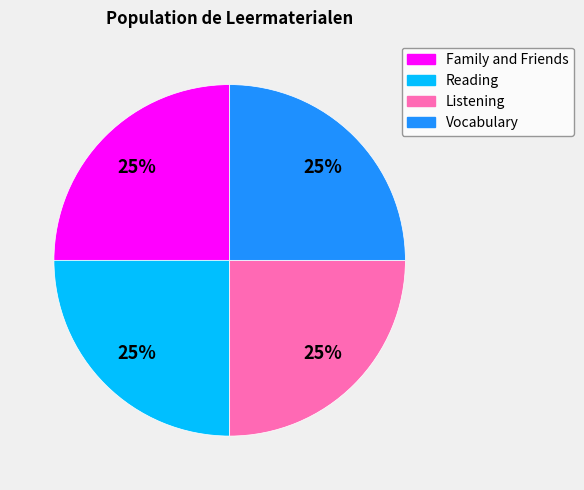

What is the ratio of the value at Family and Friends to the value at Reading?

1.0